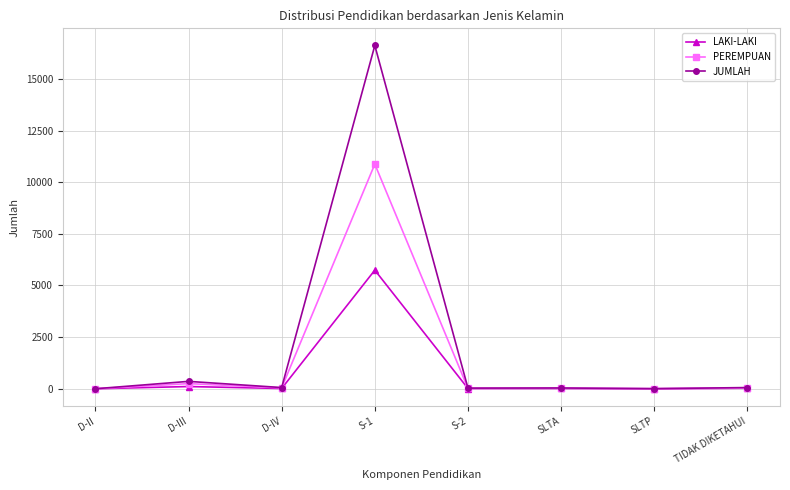

How many lines are shown in the chart?

3